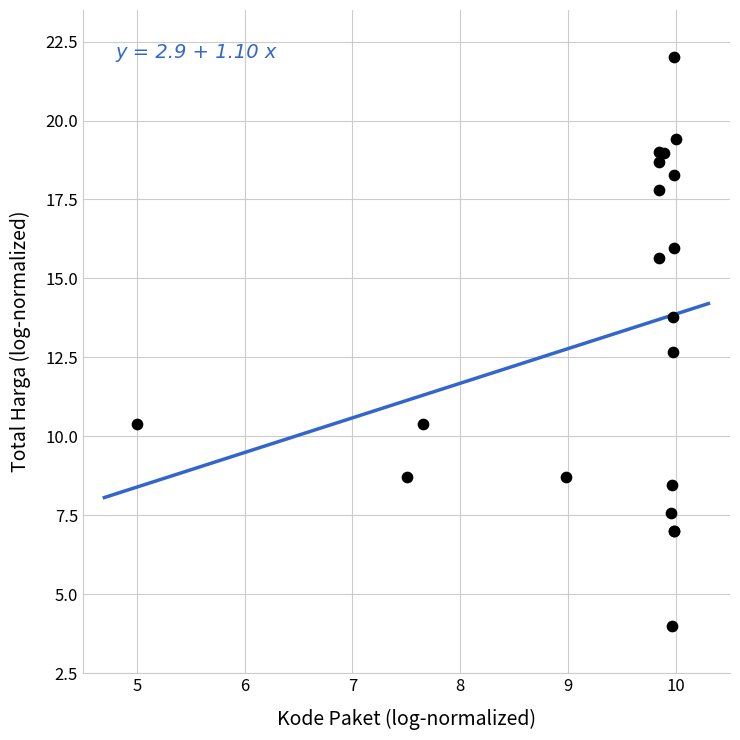

What Y value in the scatter plot is closest to 13?

12.7